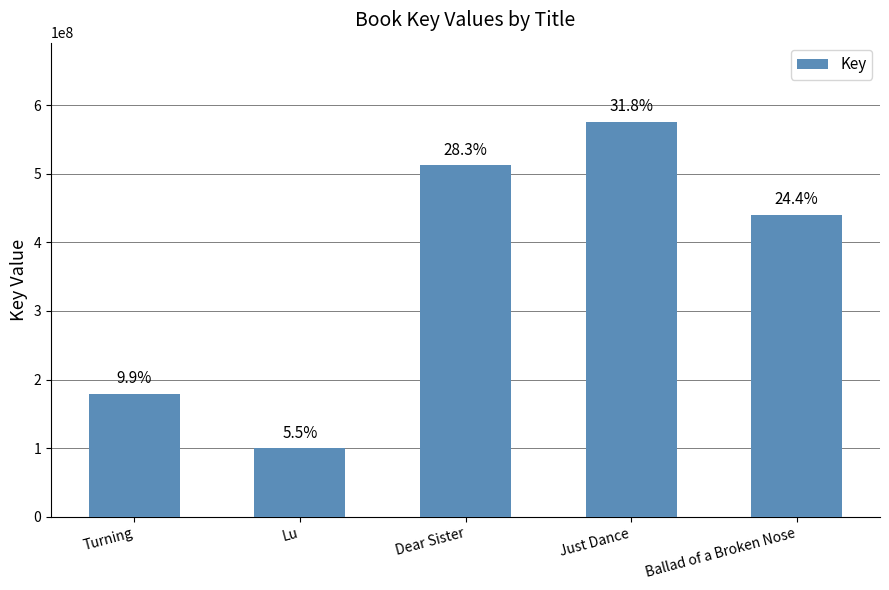

List the labels in order of value, largest first.

Just Dance, Dear Sister, Ballad of a Broken Nose, Turning, Lu